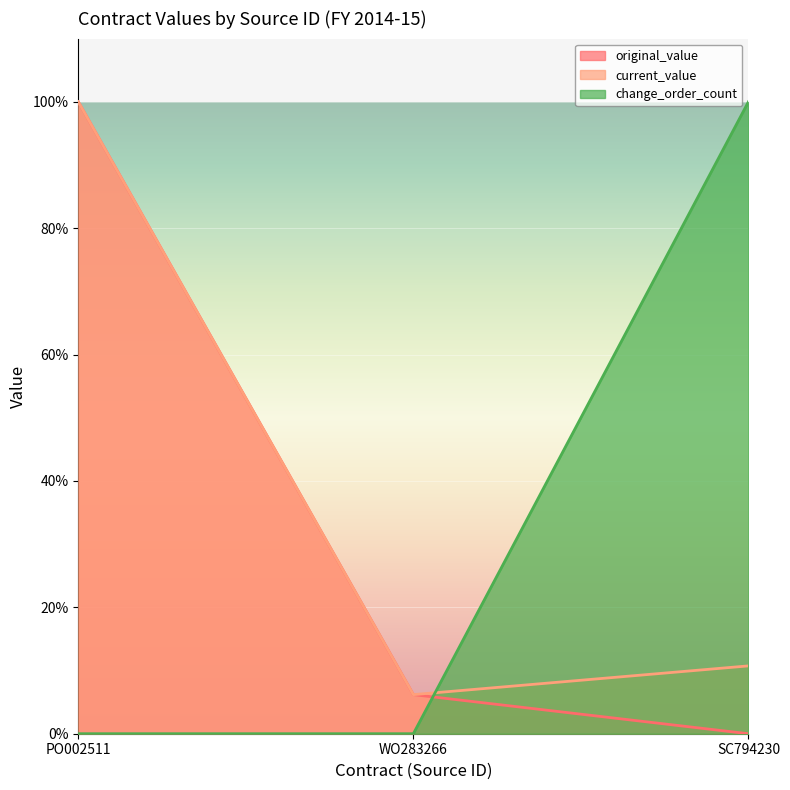

How many lines are shown in the chart?

3